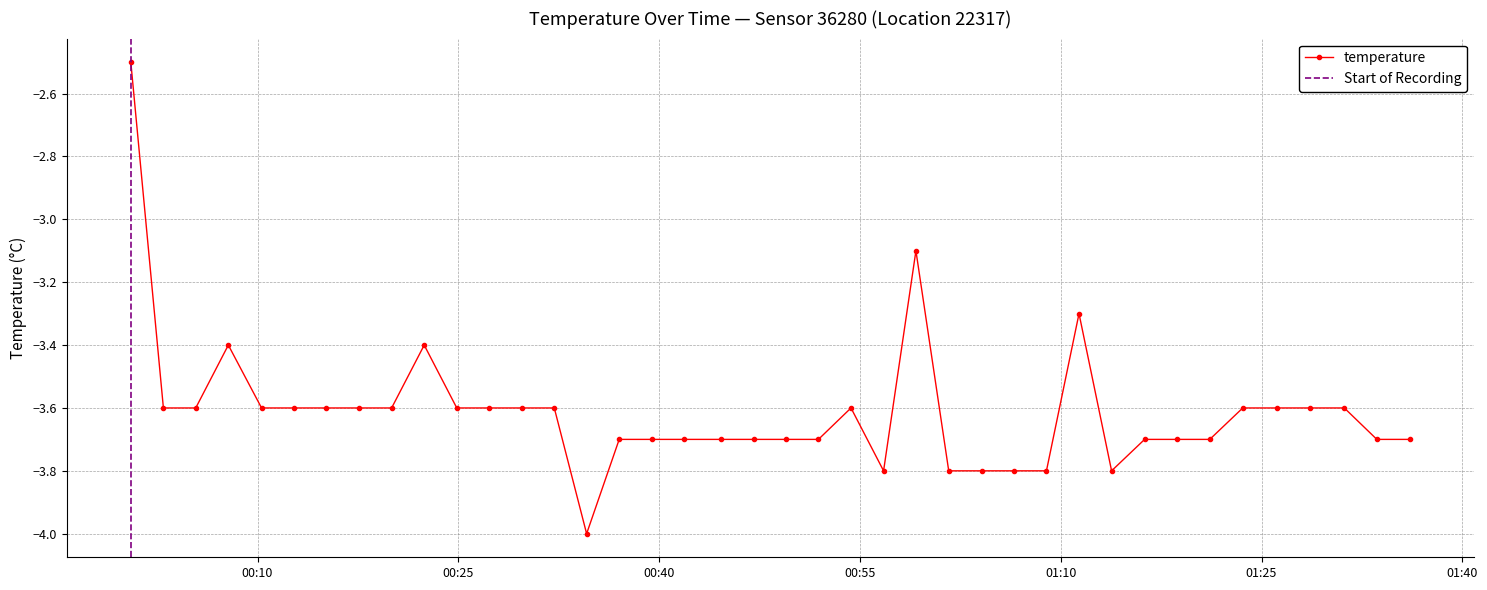

List the labels in order of value, largest first.

2022-12-18T00:00:32, 2022-12-18T00:59:11, 2022-12-18T01:11:22, 2022-12-18T00:07:49, 2022-12-18T00:22:27, 2022-12-18T00:02:58, 2022-12-18T00:05:23, 2022-12-18T00:10:18, 2022-12-18T00:12:44, 2022-12-18T00:15:09, 2022-12-18T00:17:35, 2022-12-18T00:20:01, 2022-12-18T00:24:53, 2022-12-18T00:27:18, 2022-12-18T00:29:44, 2022-12-18T00:32:10, 2022-12-18T00:54:20, 2022-12-18T01:23:36, 2022-12-18T01:26:11, 2022-12-18T01:28:38, 2022-12-18T01:31:11, 2022-12-18T00:37:01, 2022-12-18T00:39:27, 2022-12-18T00:41:53, 2022-12-18T00:44:37, 2022-12-18T00:47:03, 2022-12-18T00:49:28, 2022-12-18T00:51:54, 2022-12-18T01:16:16, 2022-12-18T01:18:41, 2022-12-18T01:21:08, 2022-12-18T01:33:37, 2022-12-18T01:36:05, 2022-12-18T00:56:46, 2022-12-18T01:01:38, 2022-12-18T01:04:05, 2022-12-18T01:06:30, 2022-12-18T01:08:56, 2022-12-18T01:13:48, 2022-12-18T00:34:35